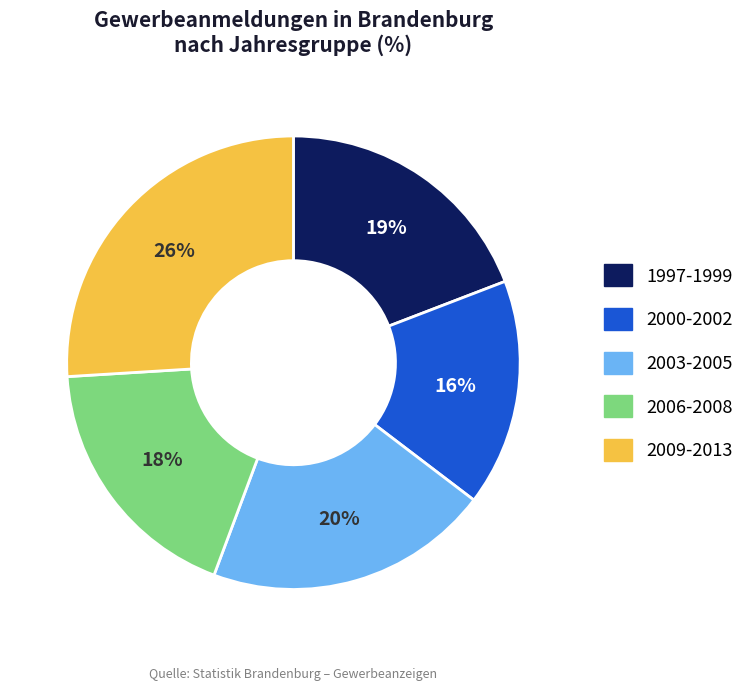

Does any single category account for the majority?

No